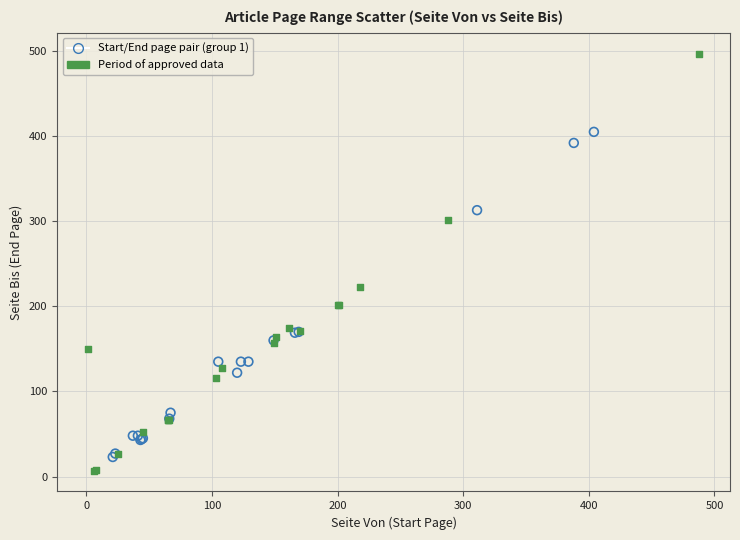

Which series contains the highest Y value?

Period of approved data